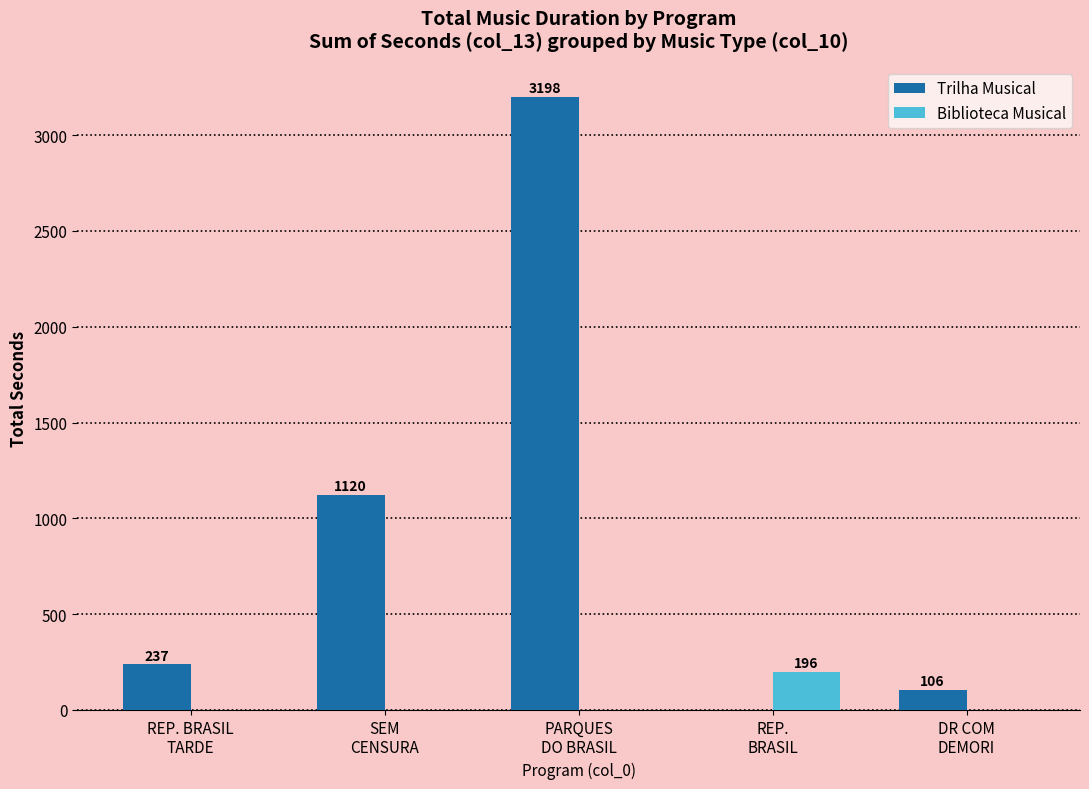

Reading left to right, extract all data points from this chart.

Trilha Musical: REP. BRASIL
TARDE=237	SEM
CENSURA=1120	PARQUES
DO BRASIL=3198	REP.
BRASIL=0	DR COM
DEMORI=106
Biblioteca Musical: REP. BRASIL
TARDE=0	SEM
CENSURA=0	PARQUES
DO BRASIL=0	REP.
BRASIL=196	DR COM
DEMORI=0